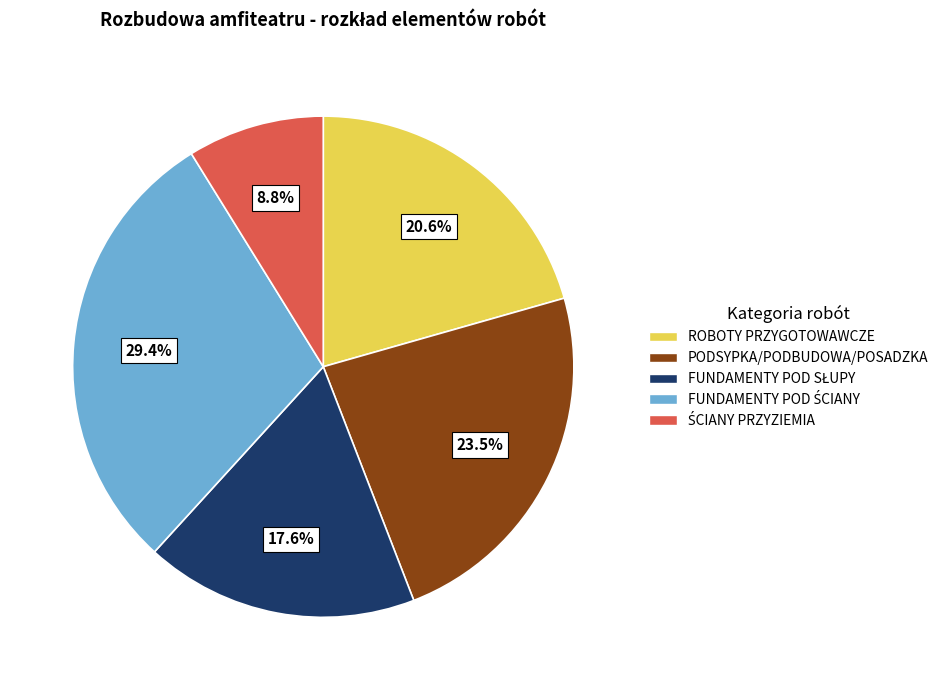

Do PODSYPKA/PODBUDOWA/POSADZKA and ROBOTY PRZYGOTOWAWCZE together represent more than half of the pie?

No